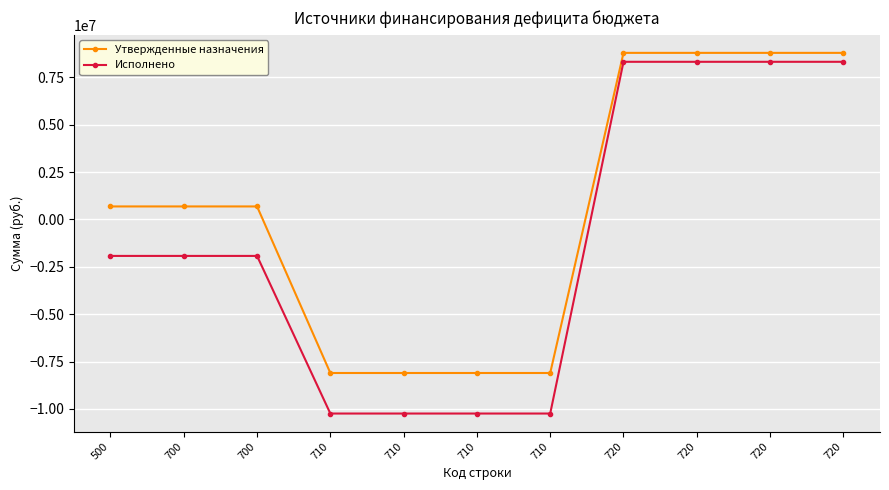

What is the difference between the highest and lowest values at 720?

471414.1